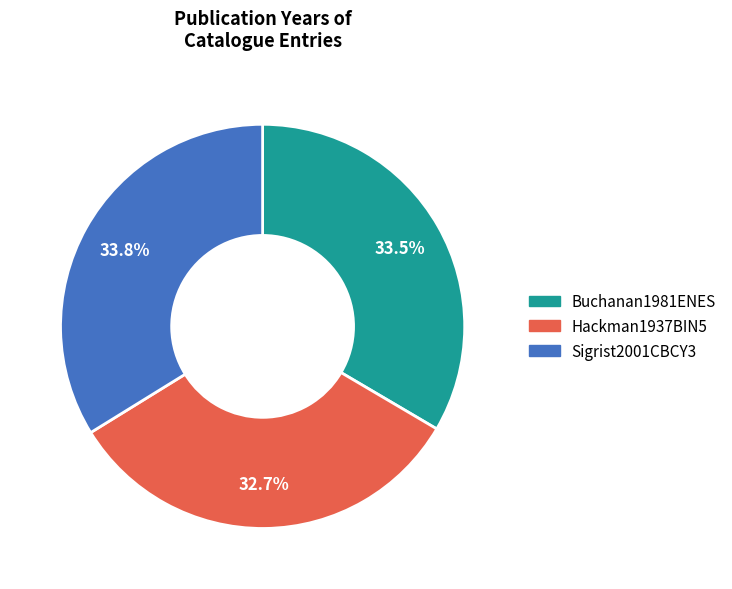

To the nearest percent, what is the difference between the largest and smallest slice percentages?

1%